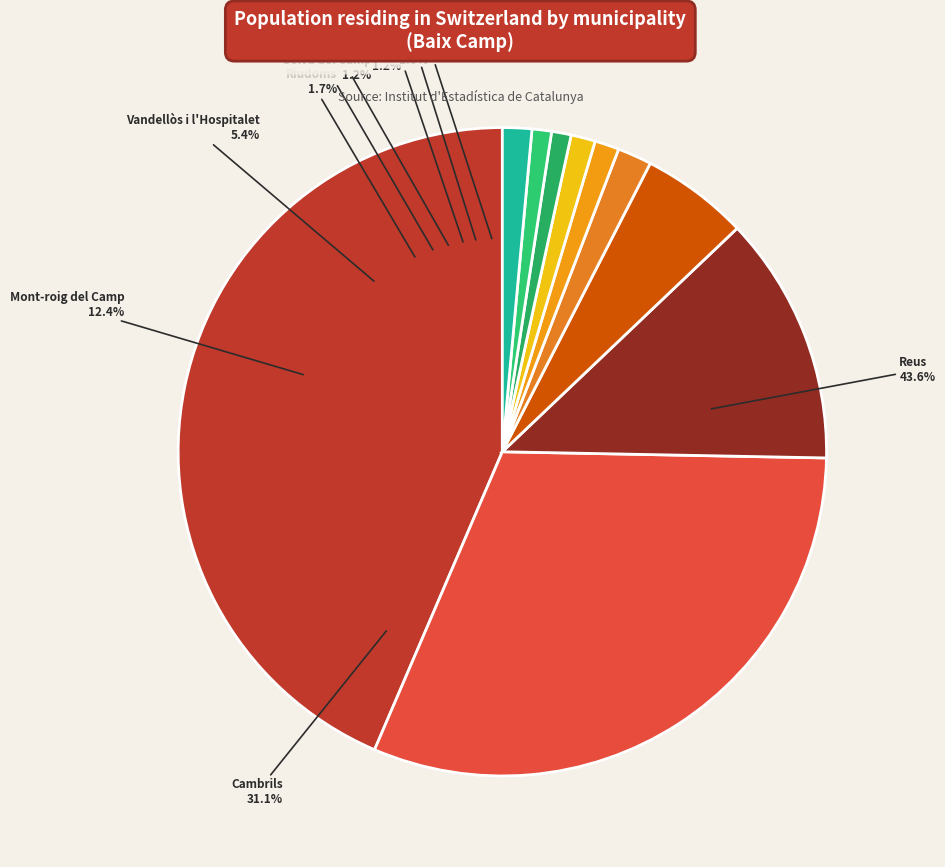

Combined, what portion of the pie is Reus and Mont-roig del Camp?

56.0%